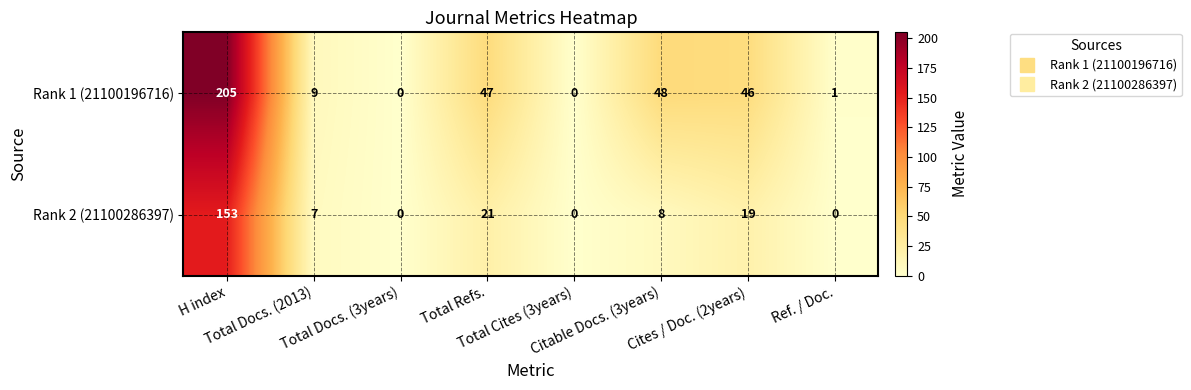

What is the difference between the maximum and minimum values in the Rank 2 (21100286397) series?

153